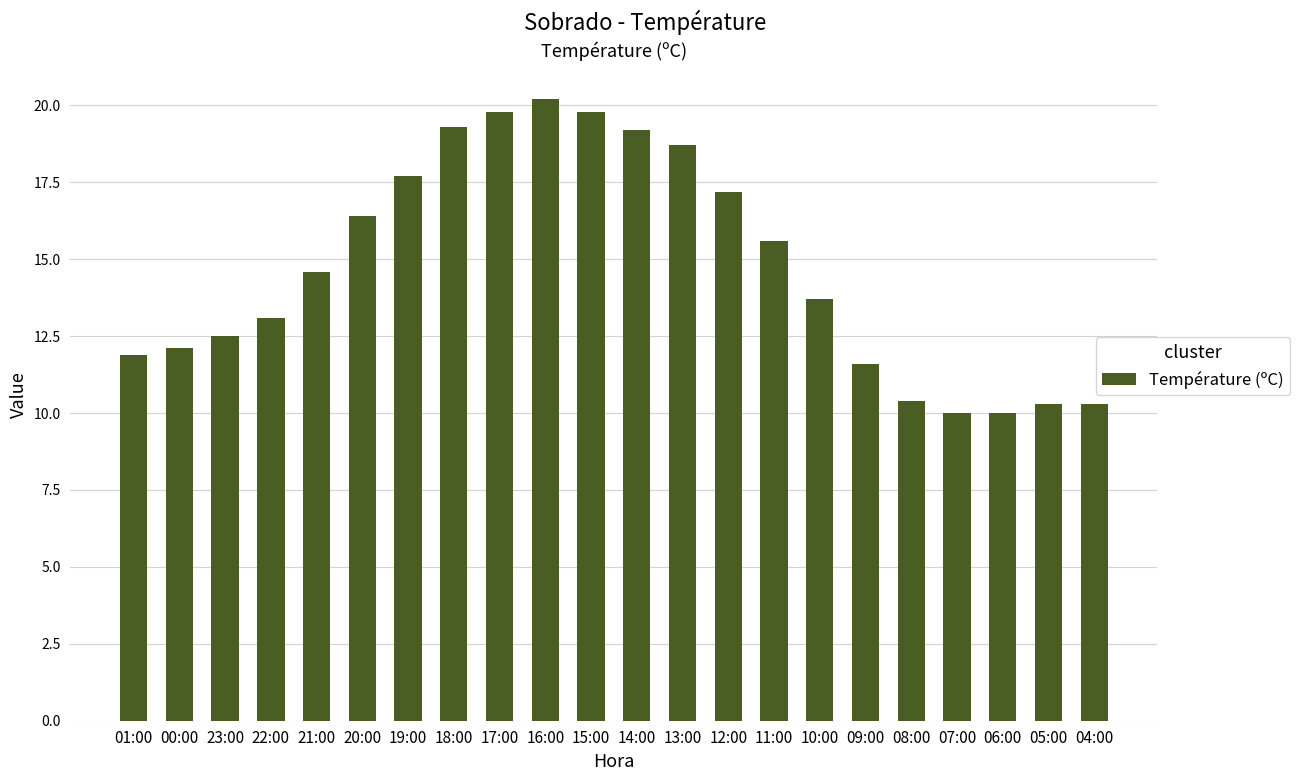

What is the smallest value displayed?

10.0